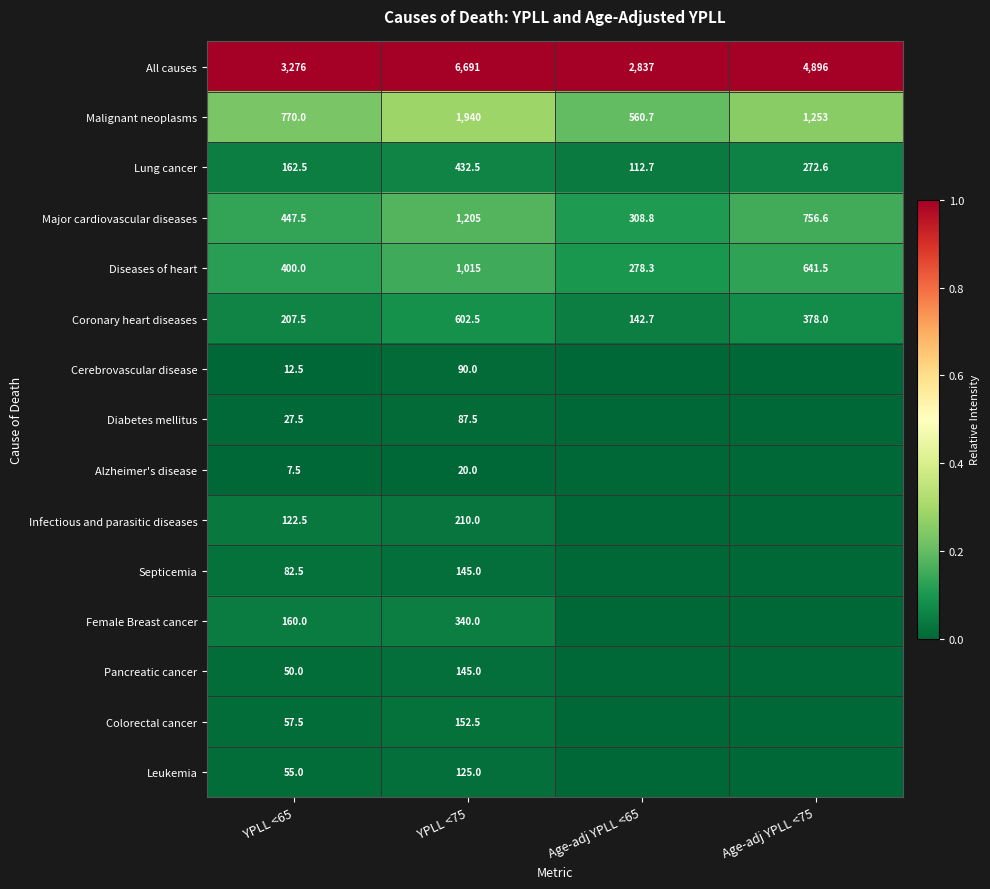

What is the difference between the highest and lowest values at YPLL <65?

3268.5